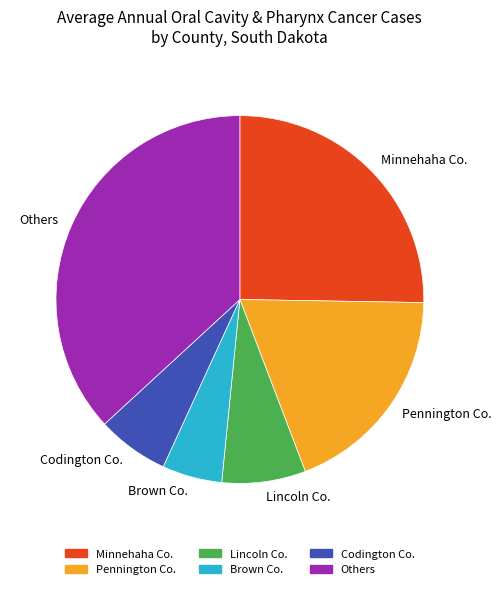

What is the largest slice in the pie chart?

Others